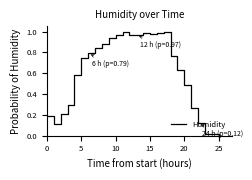

How many interior local peaks (higher than both neighbors) does the data have?

3